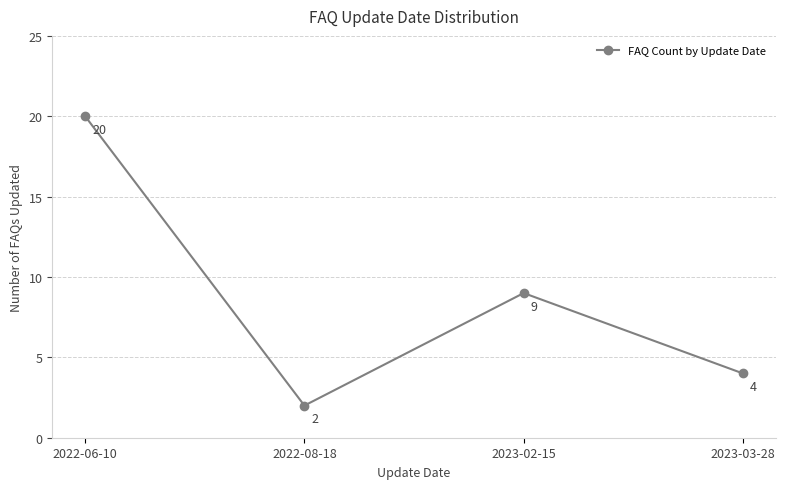

What is the value of the 3rd point from the left?

9